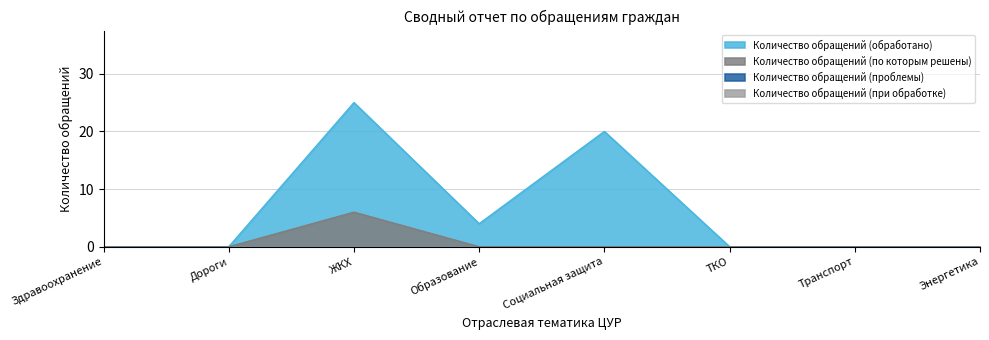

What is the difference between the Количество обращений (обработано) values at Дороги and Образование?

4